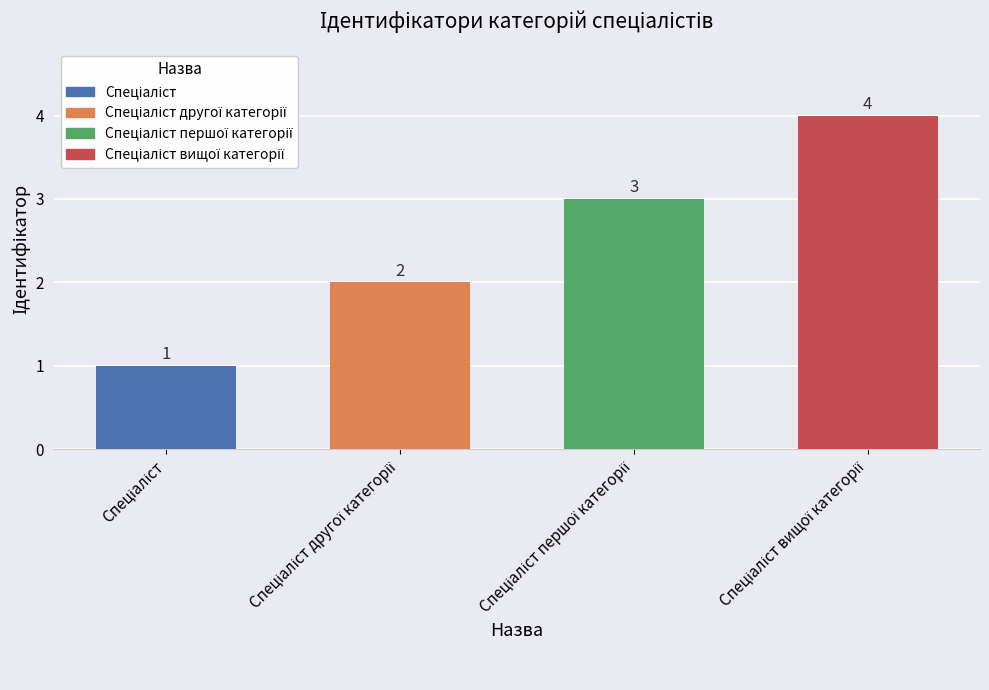

What position from the right is Спеціаліст?

4